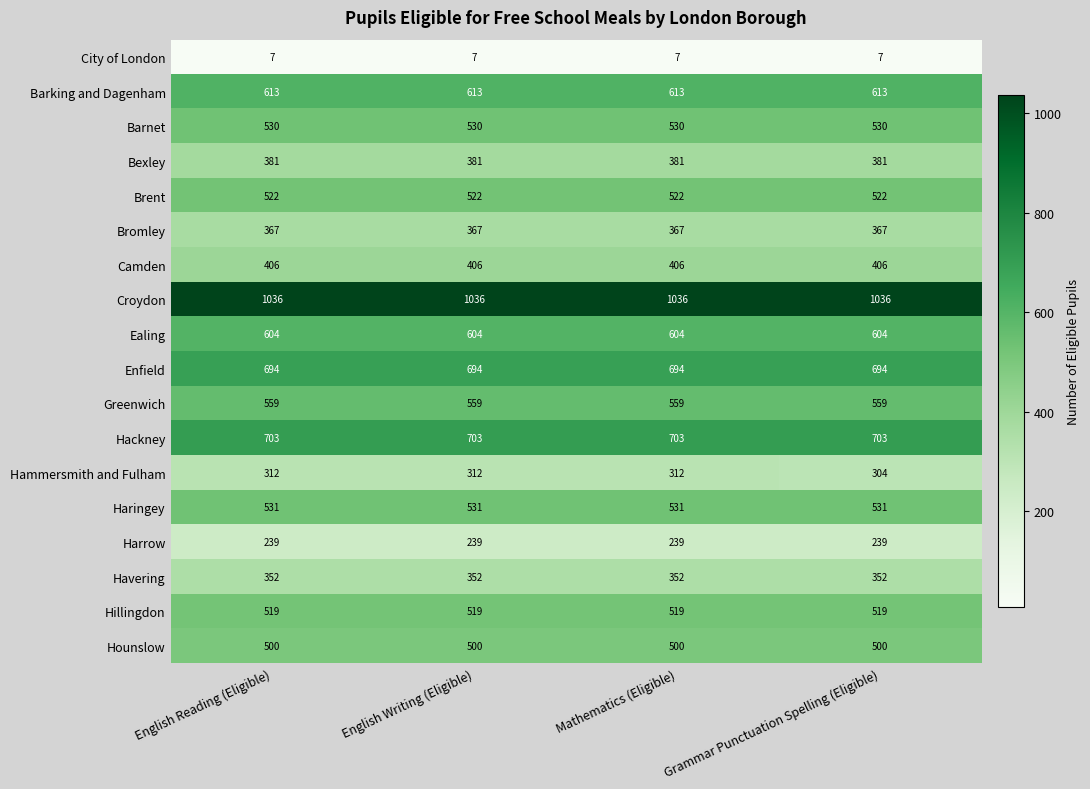

At English Writing (Eligible), list the series in order from smallest to largest.

City of London, Harrow, Hammersmith and Fulham, Havering, Bromley, Bexley, Camden, Hounslow, Hillingdon, Brent, Barnet, Haringey, Greenwich, Ealing, Barking and Dagenham, Enfield, Hackney, Croydon